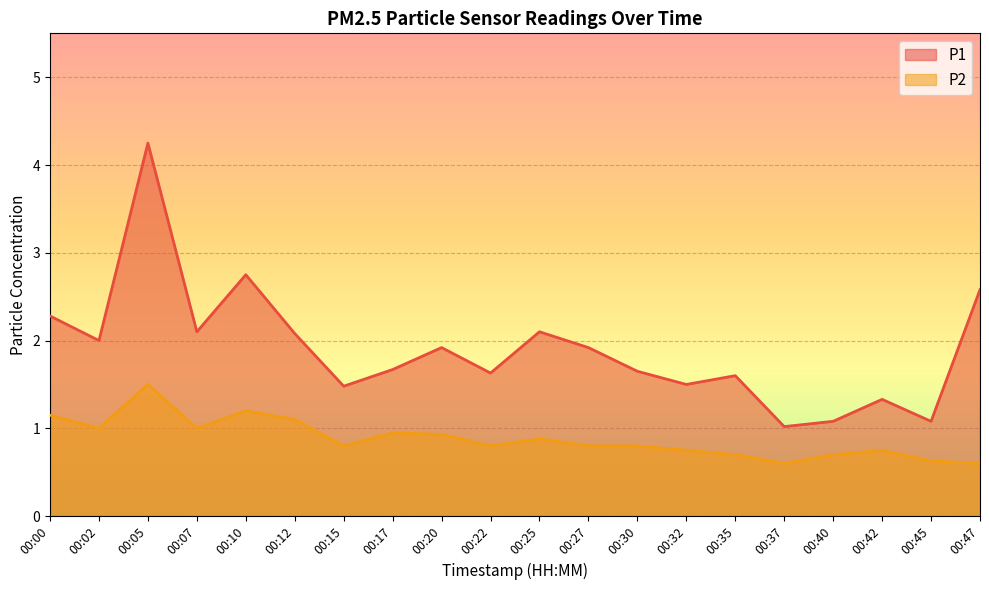

What value does the P1 series have at 00:07?

2.1